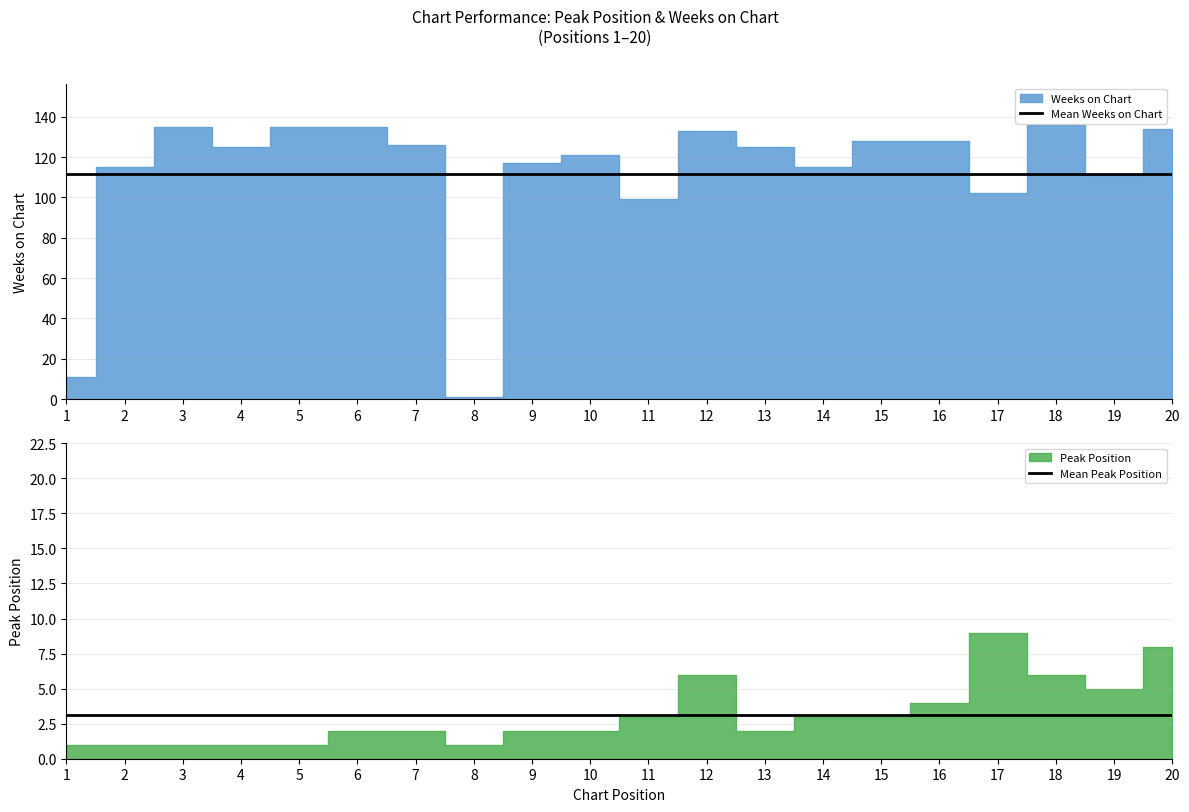

List the series in order of their overall mean, lowest first.

Mean Peak Position, Mean Weeks on Chart